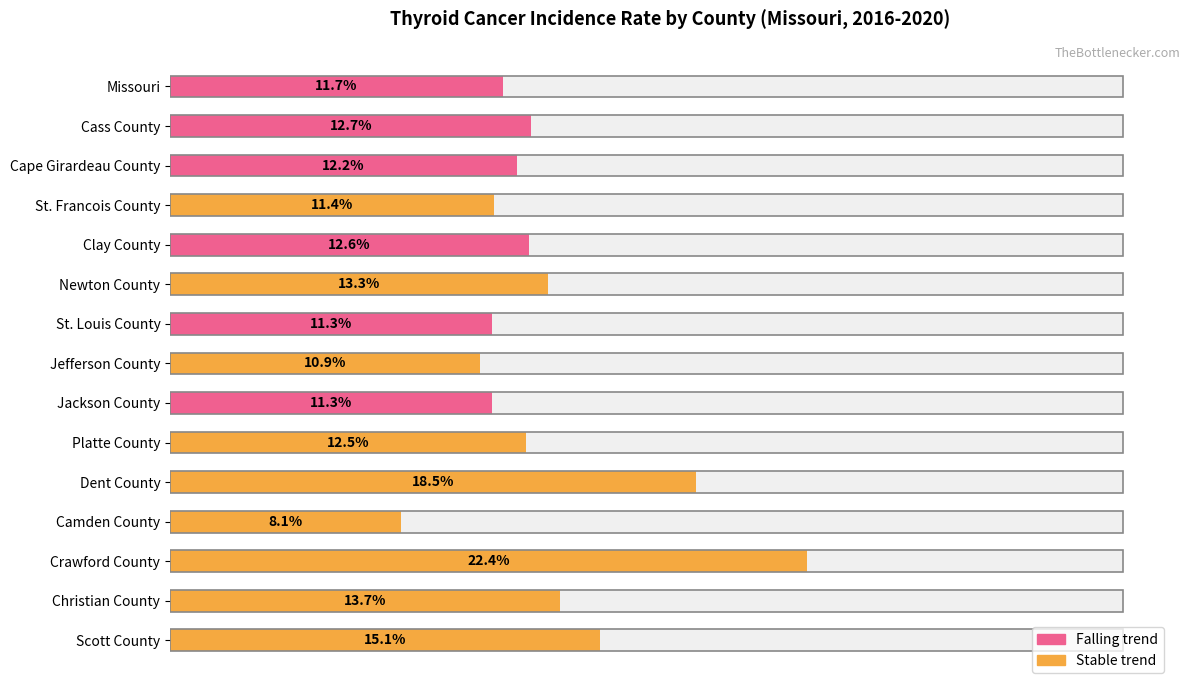

How many bars are there in total?

15